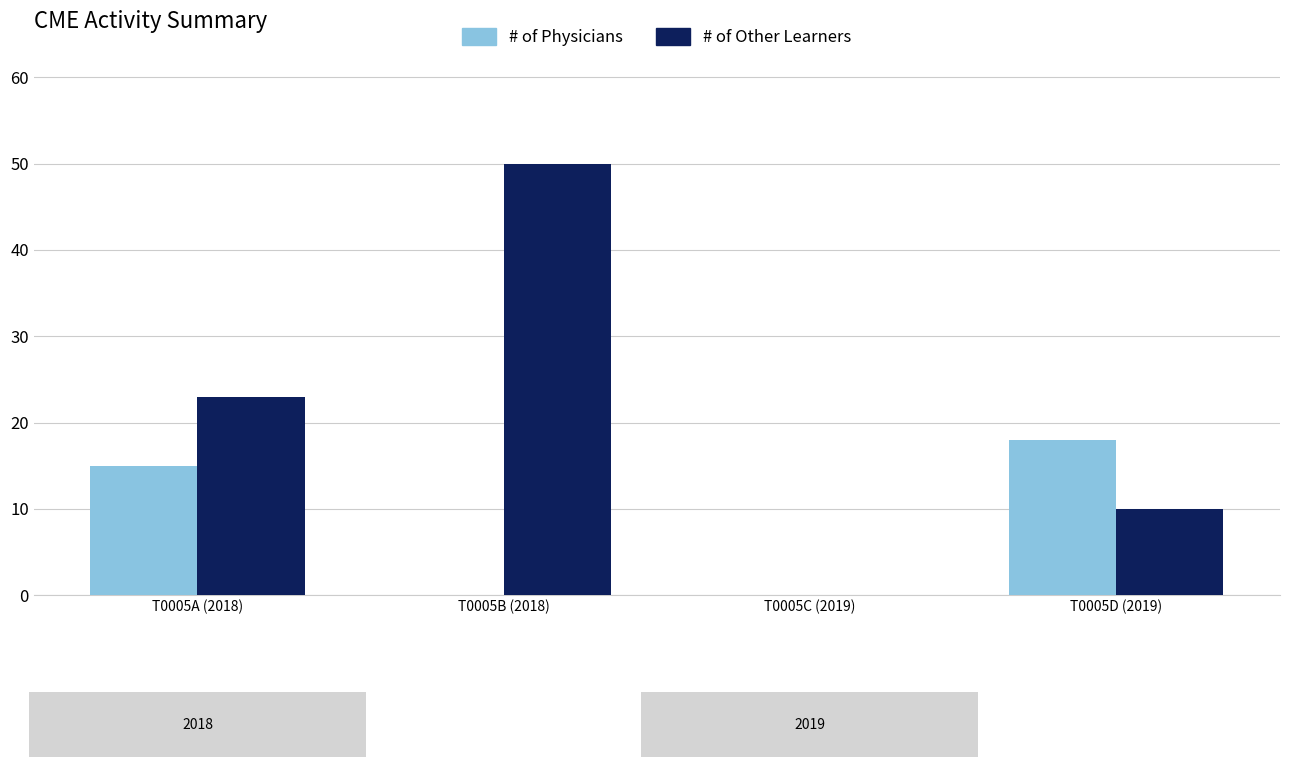

Which series changed the most between T0005A (2018) and T0005C (2019)?

# of Other Learners